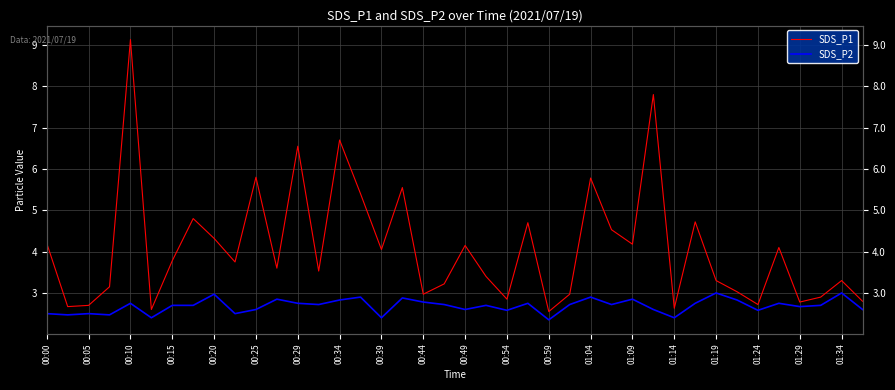

True or false: SDS_P2 and SDS_P1 intersect in this chart.

False